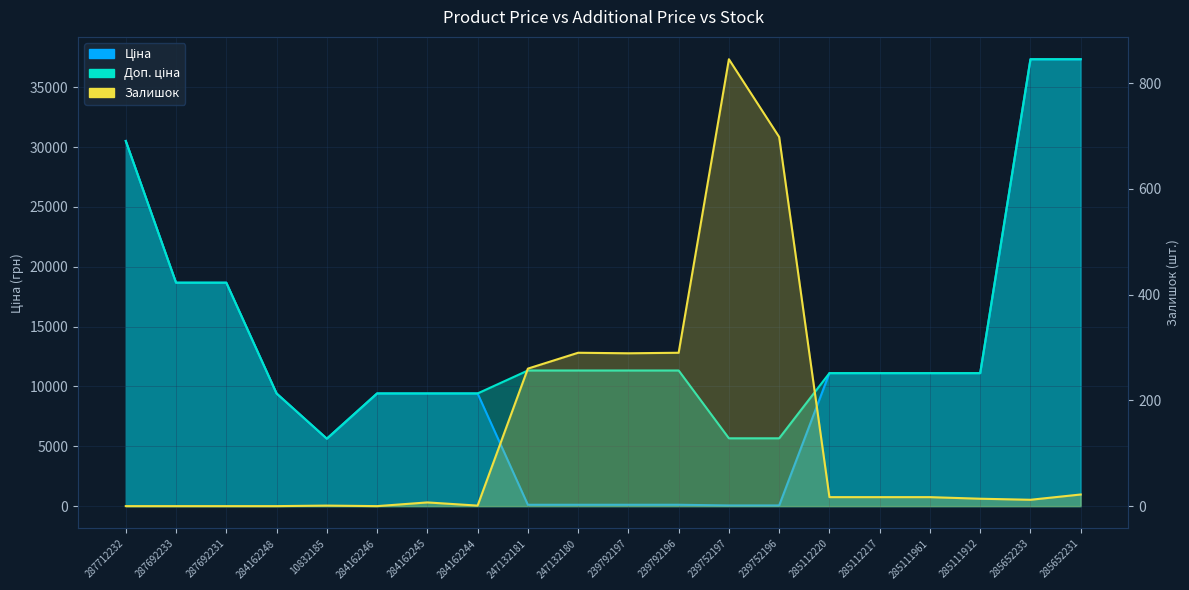

Which series has the widest spread of values?

Ціна